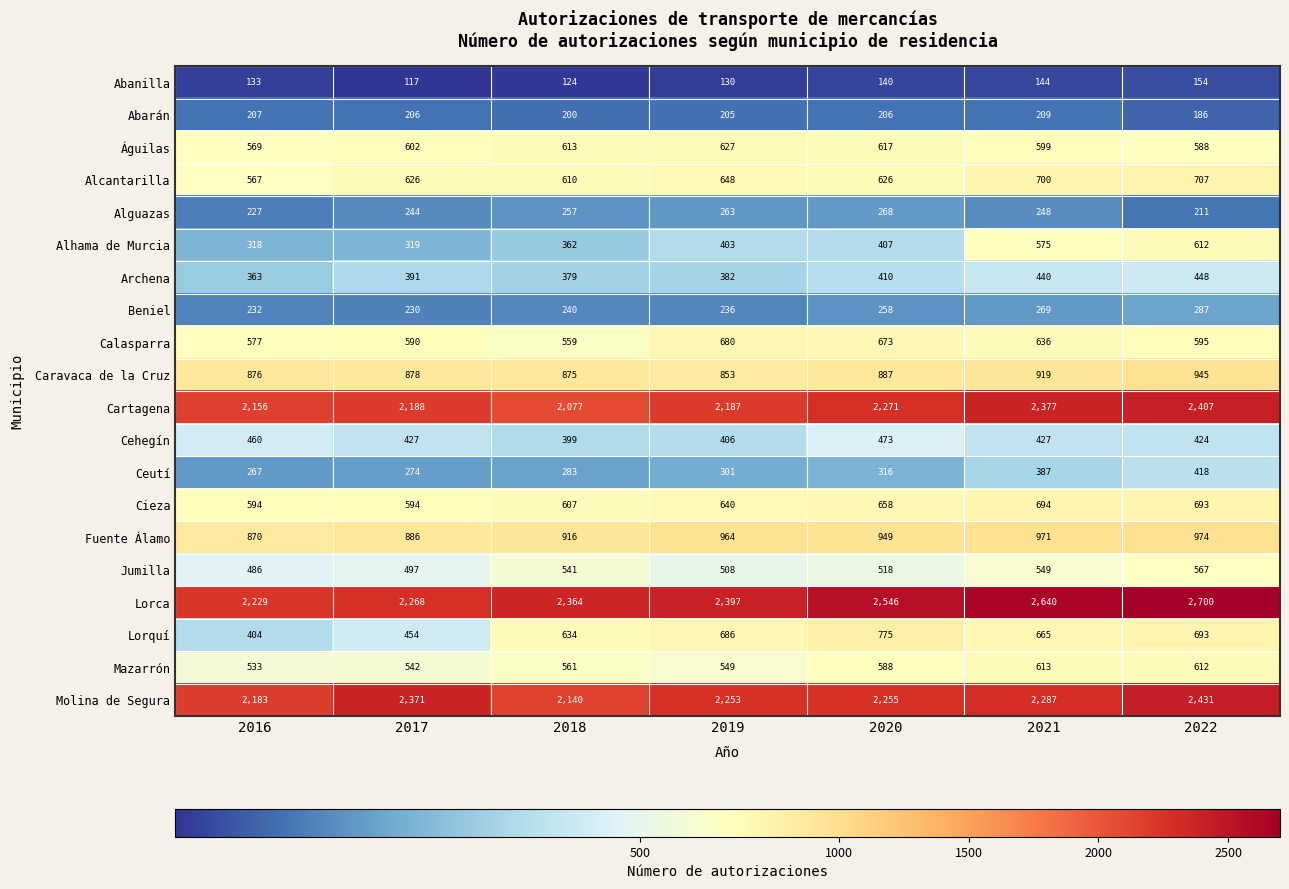

What is the average value of the Archena series?

402